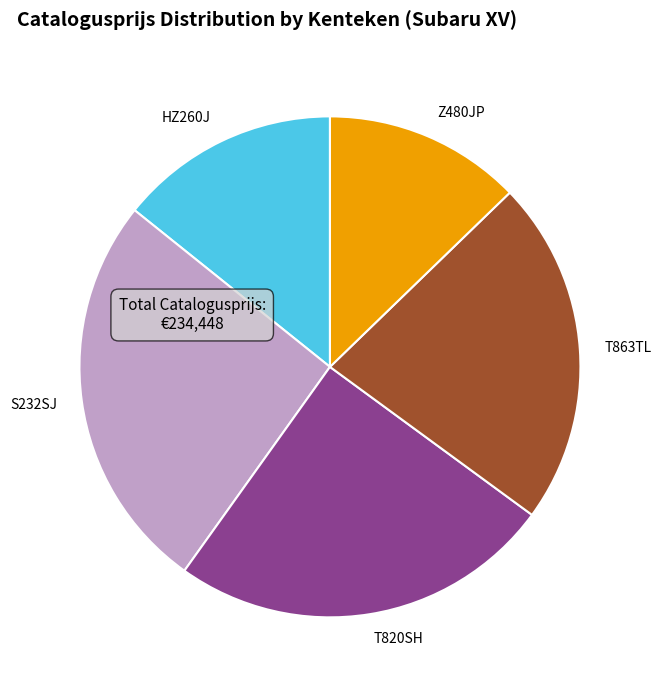

The HZ260J slice represents 1% of the pie. True or false?

False